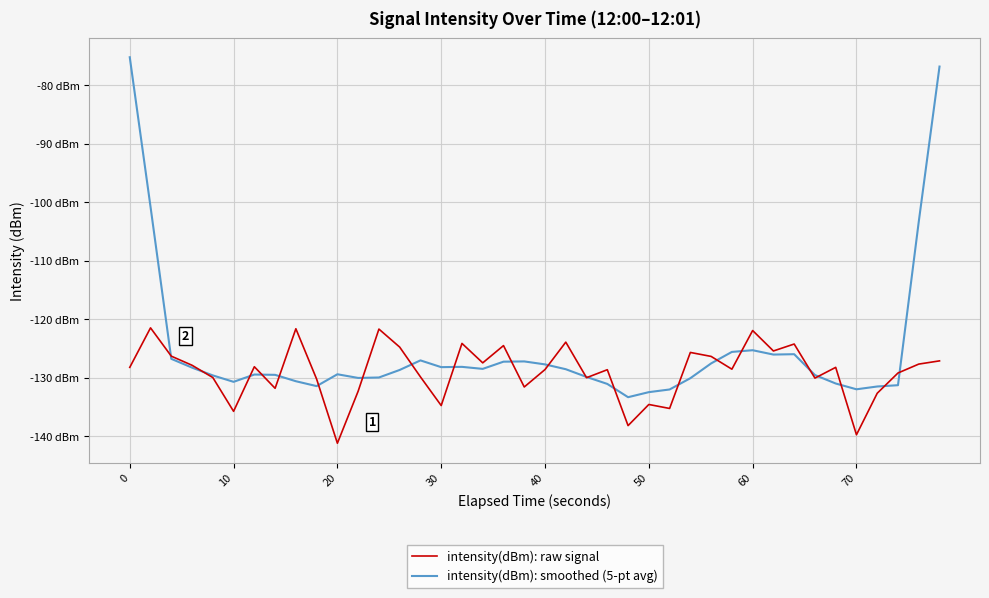

What is the difference between the maximum and second lowest values in the intensity(dBm): raw signal series?

18.3